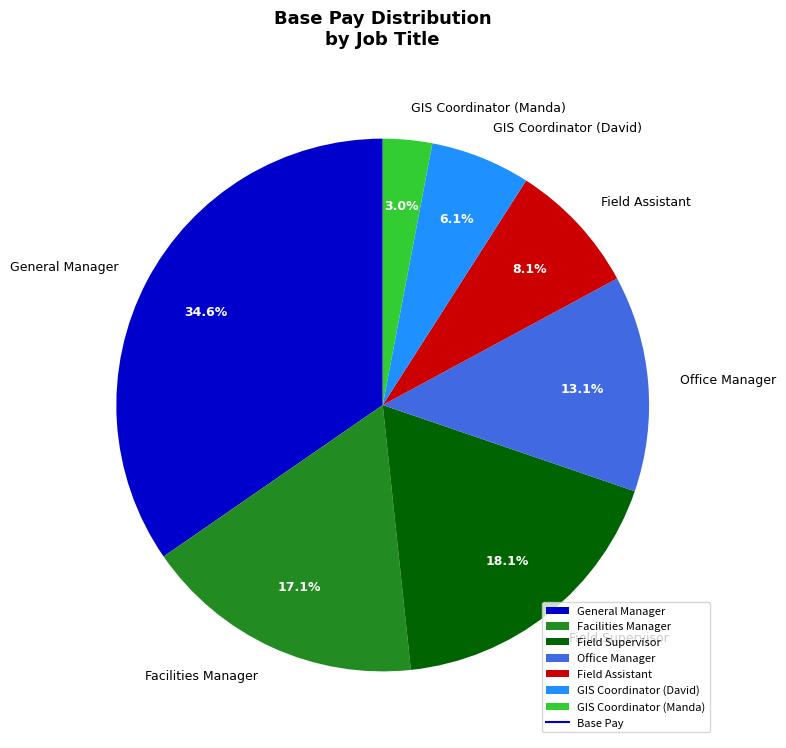

What is the ratio of the value at GIS Coordinator (Manda) to the value at Field Assistant?

0.4